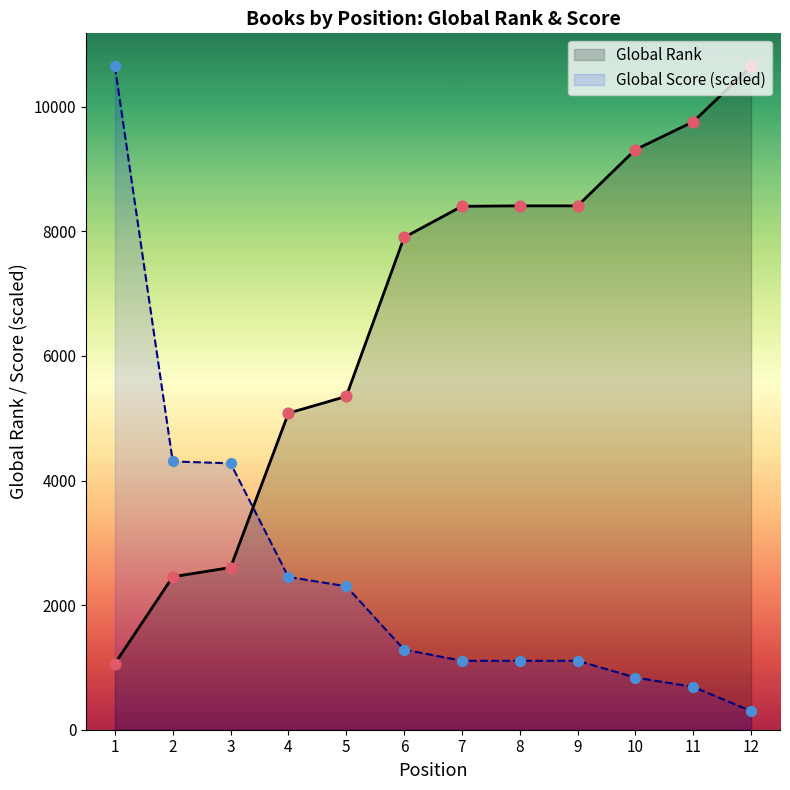

Which series has the largest Y range (max minus min)?

Global Score (scaled)